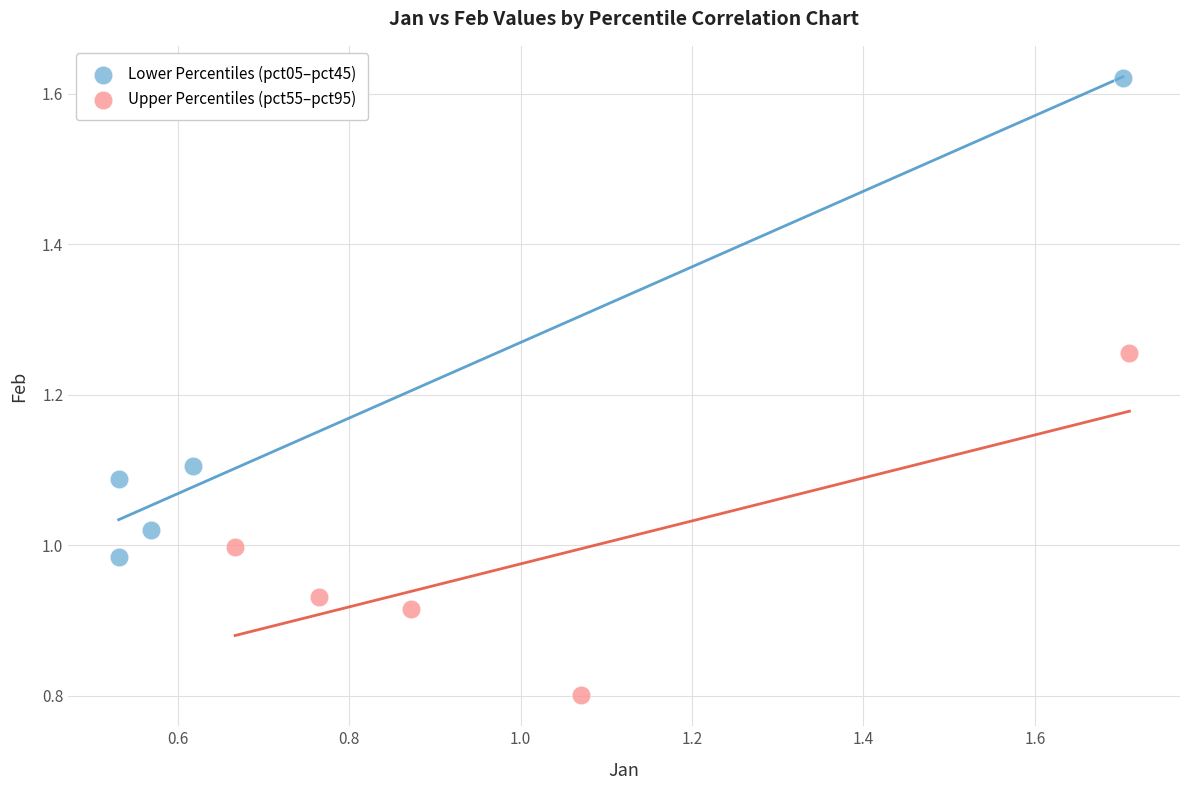

Which series has the largest Y range (max minus min)?

Lower Percentiles (pct05–pct45)